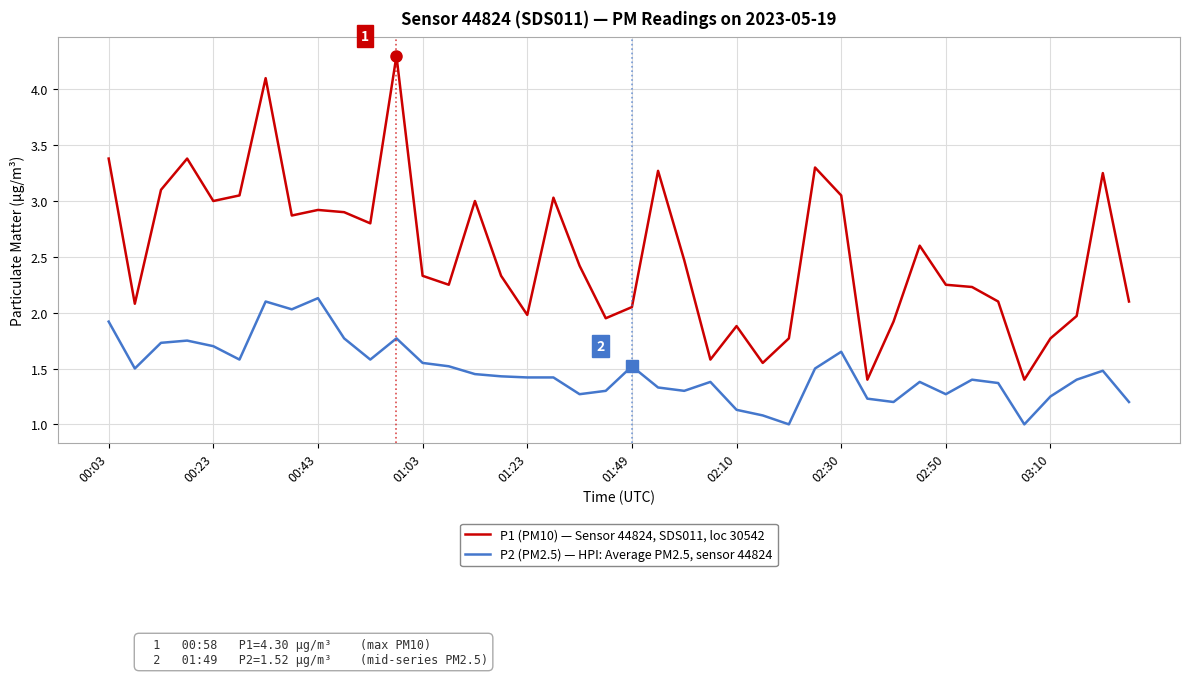

Rank the series by their average value, from highest to lowest.

P1 (PM10) — Sensor 44824, SDS011, loc 30542, P2 (PM2.5) — HPI: Average PM2.5, sensor 44824